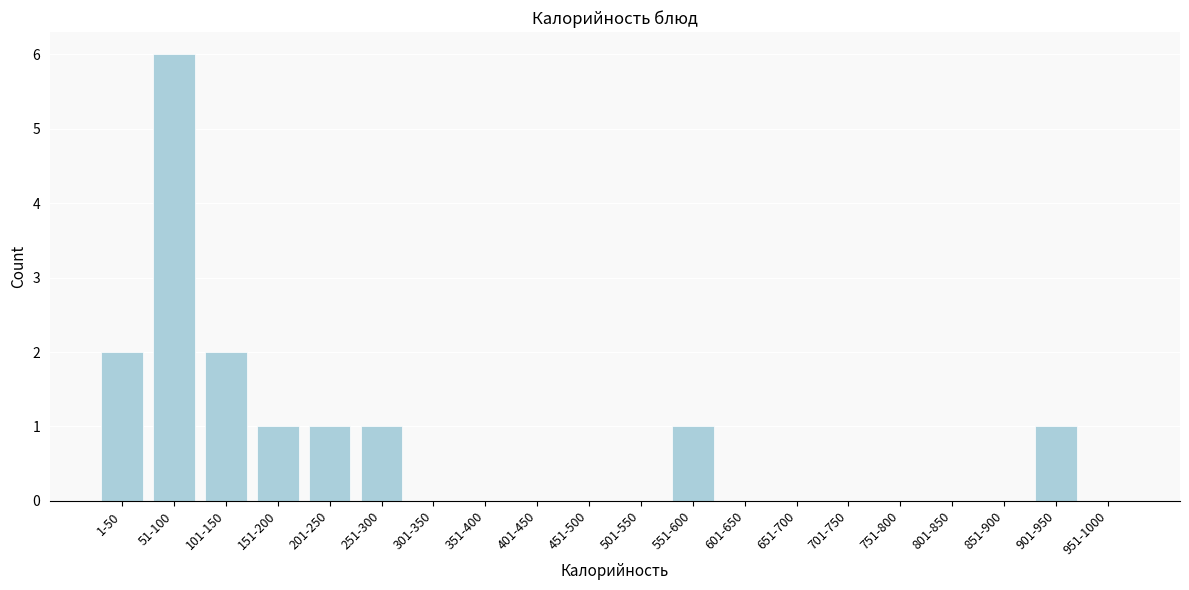

Reading left to right, transcribe all the data shown in this chart.

1-50=2	51-100=6	101-150=2	151-200=1	201-250=1	251-300=1	301-350=0	351-400=0	401-450=0	451-500=0	501-550=0	551-600=1	601-650=0	651-700=0	701-750=0	751-800=0	801-850=0	851-900=0	901-950=1	951-1000=0